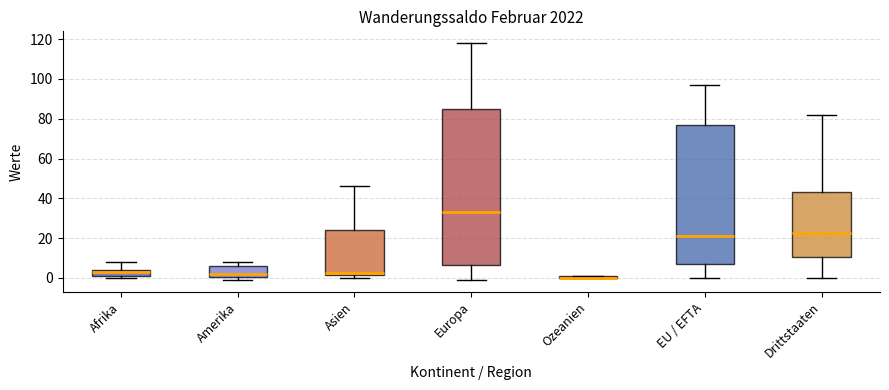

Comparing the boxes themselves (not the whiskers), which one is the tallest?

Europa